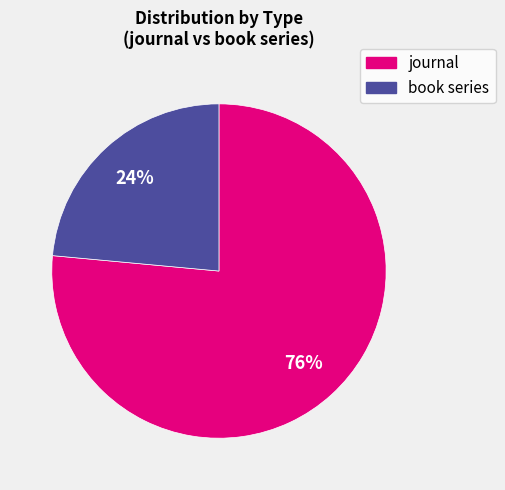

Count the number of slices in the pie.

2